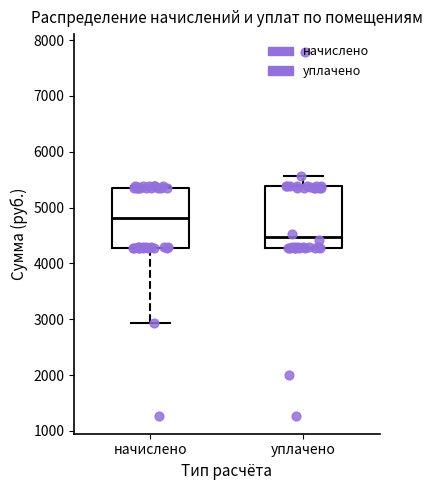

Where is the upper edge of the box for уплачено on the y-axis? The values are not printed on the chart, so give them approximately, as read against the axis.

5400